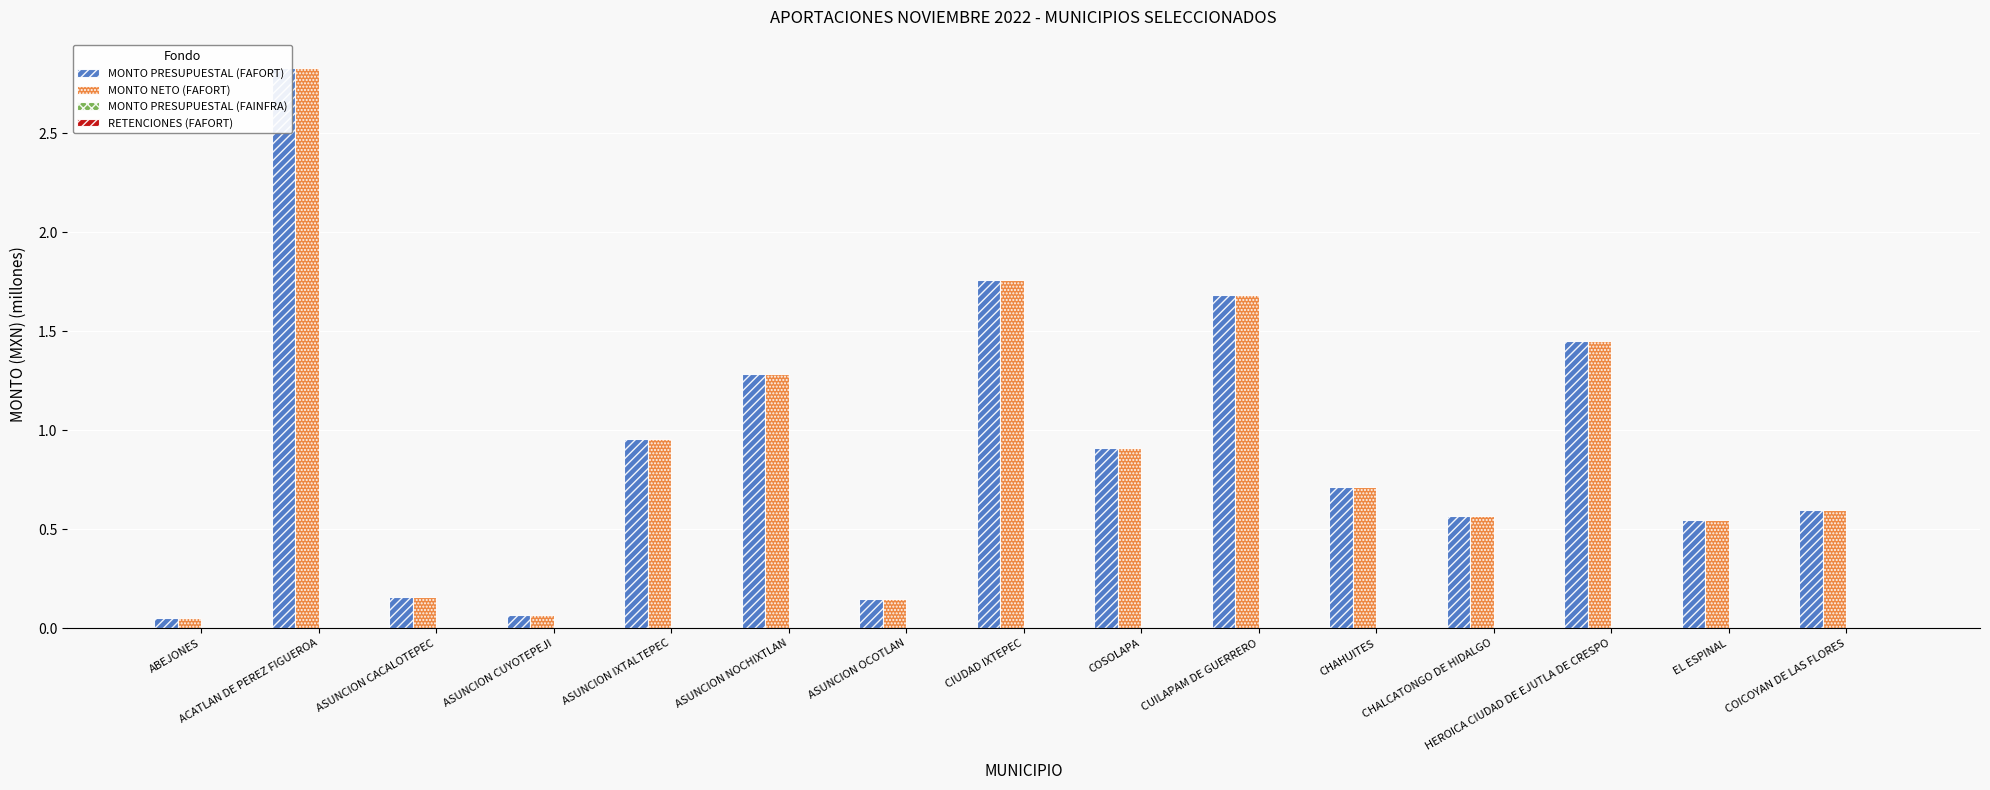

True or false: MONTO PRESUPUESTAL (FAFORT) has a value of 0.0 at ASUNCION CACALOTEPEC.

False